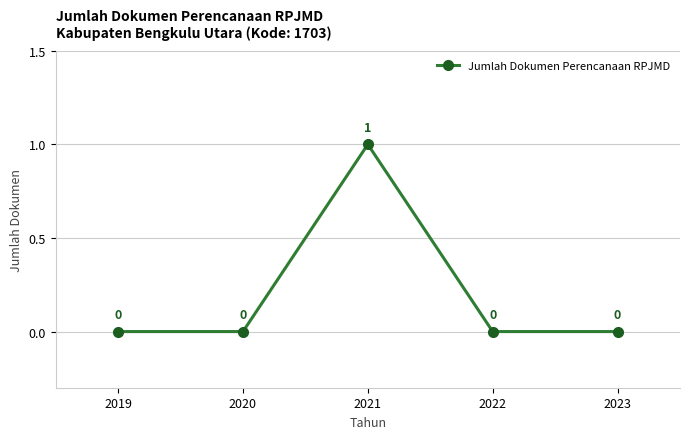

Is it true that the value at 2023 is 0?

True